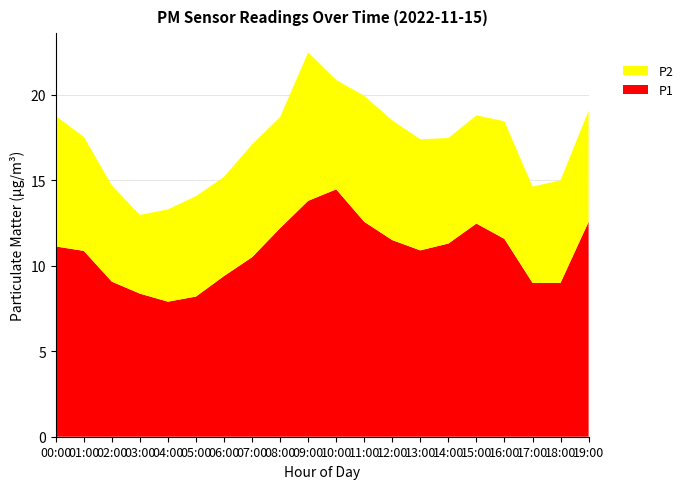

Reading left to right, list all the values displayed in this chart.

P1: 11.1	10.9	9.1	8.4	7.9	8.2	9.4	10.5	12.2	13.8	14.5	12.6	11.5	10.9	11.3	12.5	11.6	9.0	9.0	12.6
P2: 7.6	6.7	5.6	4.6	5.4	5.9	5.8	6.6	6.5	8.7	6.4	7.4	7.0	6.5	6.2	6.3	6.9	5.6	6.0	6.5